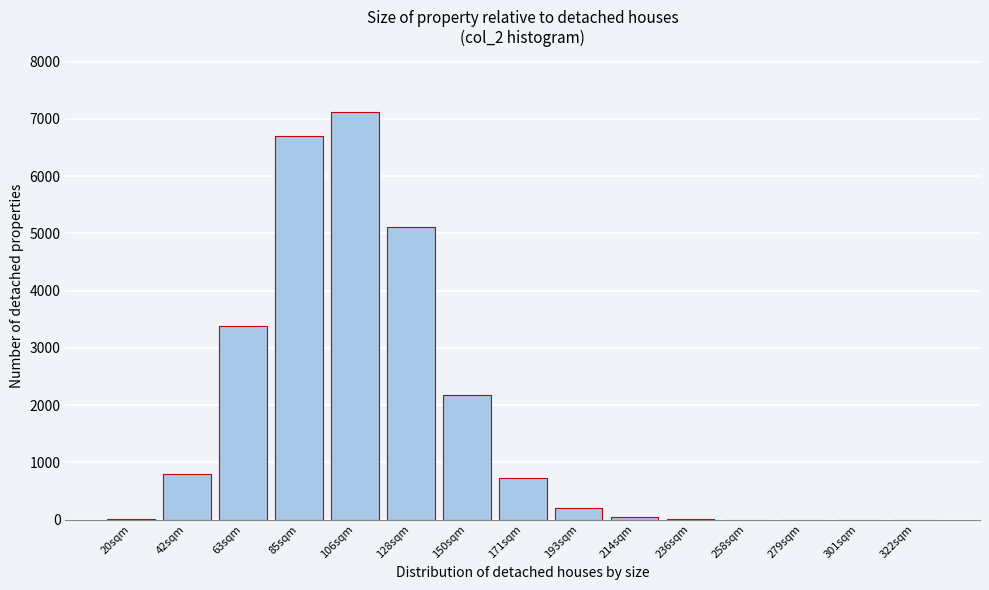

Where is the data nearest to the value 3558?

63sqm